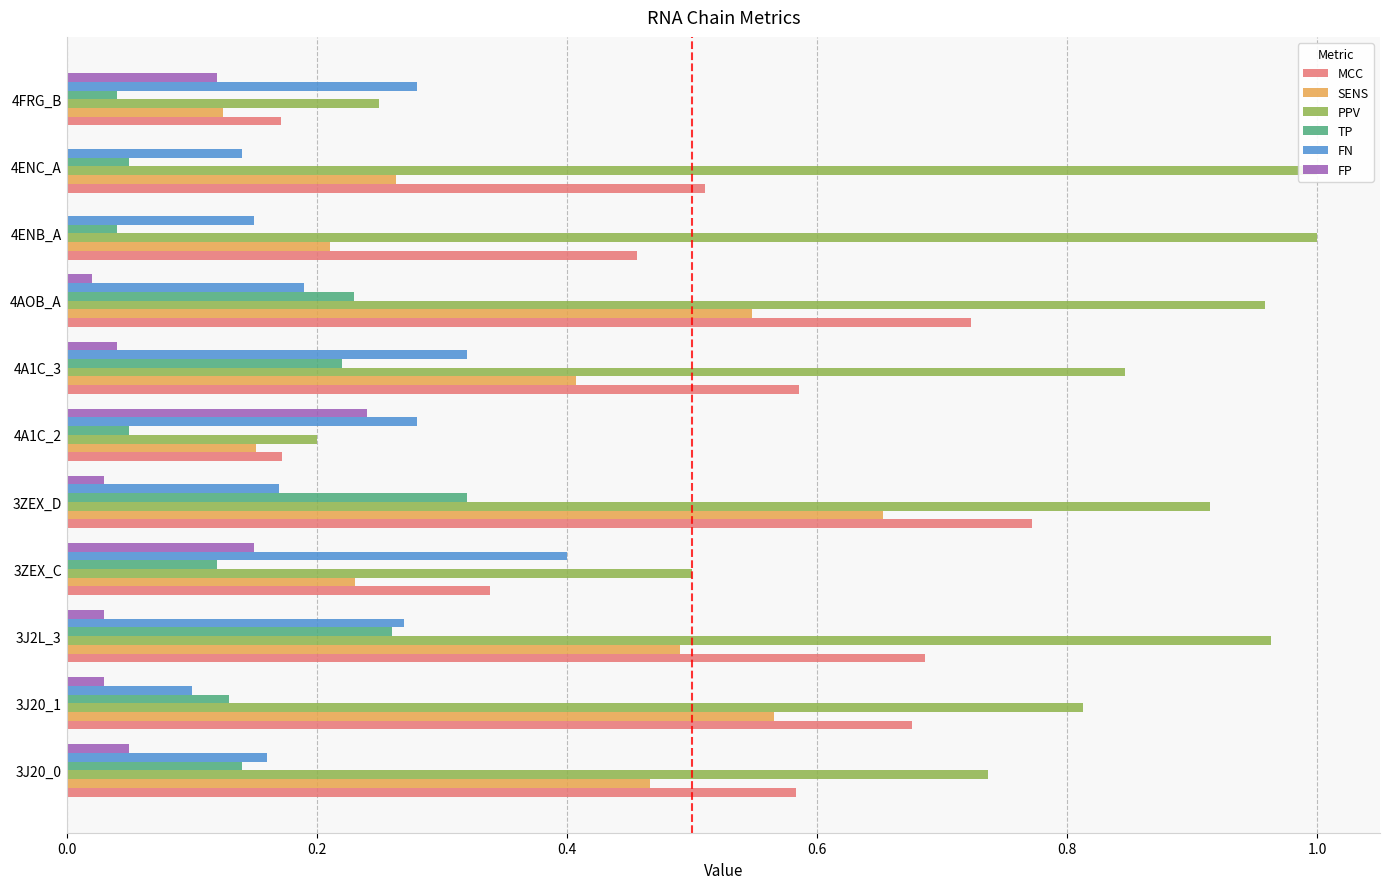

How many distinct data groups are displayed?

6